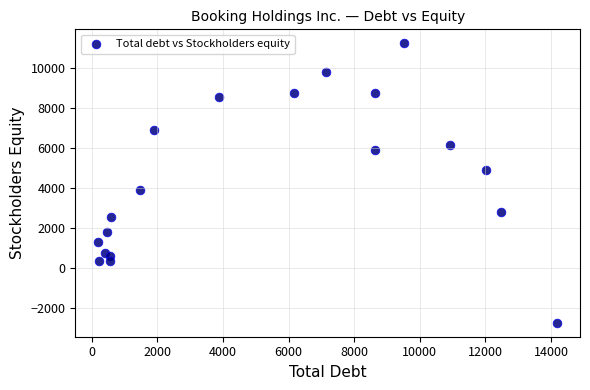

What is the range of X values (max minus min)?

13988